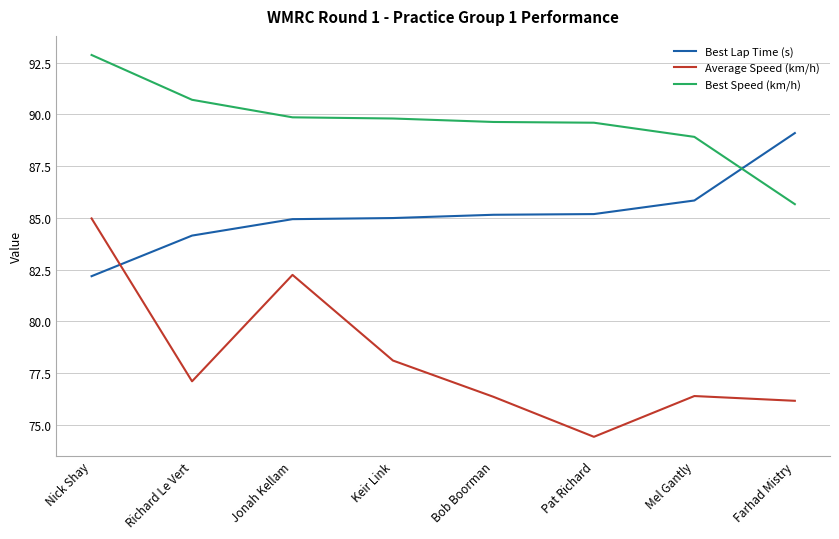

Is it true that Best Lap Time (s) equals 85.0 at Keir Link?

True